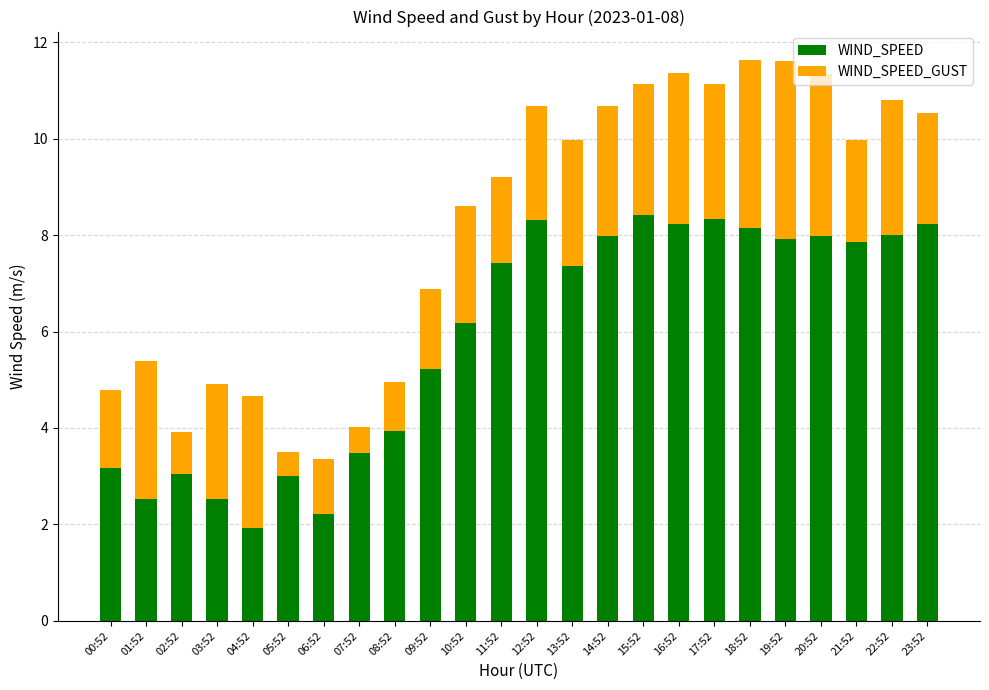

What is the lowest value of the WIND_SPEED series?

1.9